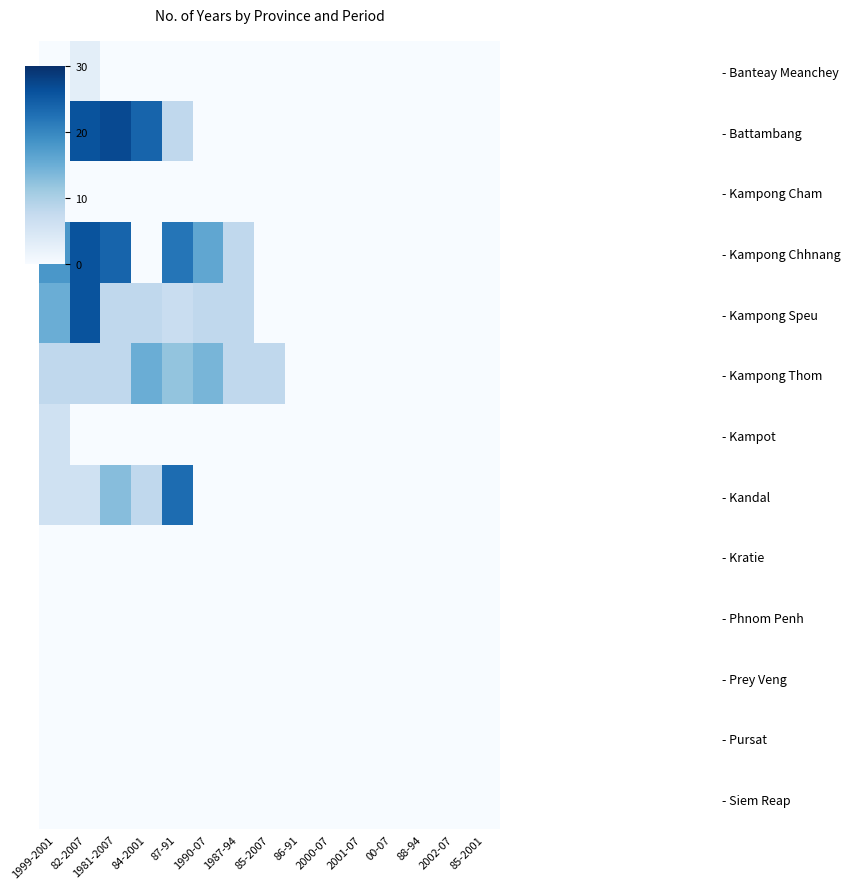

Reading left to right, what are all the values shown in this chart?

- Banteay Meanchey: 1999-2001=0	82-2007=3	1981-2007=0	84-2001=0	87-91=0	1990-07=0	1987-94=0	85-2007=0	86-91=0	2000-07=0	2001-07=0	00-07=0	88-94=0	2002-07=0	85-2001=0
- Battambang: 1999-2001=0	82-2007=26	1981-2007=27	84-2001=24	87-91=8	1990-07=0	1987-94=0	85-2007=0	86-91=0	2000-07=0	2001-07=0	00-07=0	88-94=0	2002-07=0	85-2001=0
- Kampong Cham: 1999-2001=0	82-2007=0	1981-2007=0	84-2001=0	87-91=0	1990-07=0	1987-94=0	85-2007=0	86-91=0	2000-07=0	2001-07=0	00-07=0	88-94=0	2002-07=0	85-2001=0
- Kampong Chhnang: 1999-2001=18	82-2007=26	1981-2007=24	84-2001=0	87-91=22	1990-07=16	1987-94=8	85-2007=0	86-91=0	2000-07=0	2001-07=0	00-07=0	88-94=0	2002-07=0	85-2001=0
- Kampong Speu: 1999-2001=15	82-2007=26	1981-2007=8	84-2001=8	87-91=7	1990-07=8	1987-94=8	85-2007=0	86-91=0	2000-07=0	2001-07=0	00-07=0	88-94=0	2002-07=0	85-2001=0
- Kampong Thom: 1999-2001=8	82-2007=8	1981-2007=8	84-2001=15	87-91=12	1990-07=14	1987-94=8	85-2007=8	86-91=0	2000-07=0	2001-07=0	00-07=0	88-94=0	2002-07=0	85-2001=0
- Kampot: 1999-2001=6	82-2007=0	1981-2007=0	84-2001=0	87-91=0	1990-07=0	1987-94=0	85-2007=0	86-91=0	2000-07=0	2001-07=0	00-07=0	88-94=0	2002-07=0	85-2001=0
- Kandal: 1999-2001=6	82-2007=6	1981-2007=13	84-2001=8	87-91=23	1990-07=0	1987-94=0	85-2007=0	86-91=0	2000-07=0	2001-07=0	00-07=0	88-94=0	2002-07=0	85-2001=0
- Kratie: 1999-2001=0	82-2007=0	1981-2007=0	84-2001=0	87-91=0	1990-07=0	1987-94=0	85-2007=0	86-91=0	2000-07=0	2001-07=0	00-07=0	88-94=0	2002-07=0	85-2001=0
- Phnom Penh: 1999-2001=0	82-2007=0	1981-2007=0	84-2001=0	87-91=0	1990-07=0	1987-94=0	85-2007=0	86-91=0	2000-07=0	2001-07=0	00-07=0	88-94=0	2002-07=0	85-2001=0
- Prey Veng: 1999-2001=0	82-2007=0	1981-2007=0	84-2001=0	87-91=0	1990-07=0	1987-94=0	85-2007=0	86-91=0	2000-07=0	2001-07=0	00-07=0	88-94=0	2002-07=0	85-2001=0
- Pursat: 1999-2001=0	82-2007=0	1981-2007=0	84-2001=0	87-91=0	1990-07=0	1987-94=0	85-2007=0	86-91=0	2000-07=0	2001-07=0	00-07=0	88-94=0	2002-07=0	85-2001=0
- Siem Reap: 1999-2001=0	82-2007=0	1981-2007=0	84-2001=0	87-91=0	1990-07=0	1987-94=0	85-2007=0	86-91=0	2000-07=0	2001-07=0	00-07=0	88-94=0	2002-07=0	85-2001=0